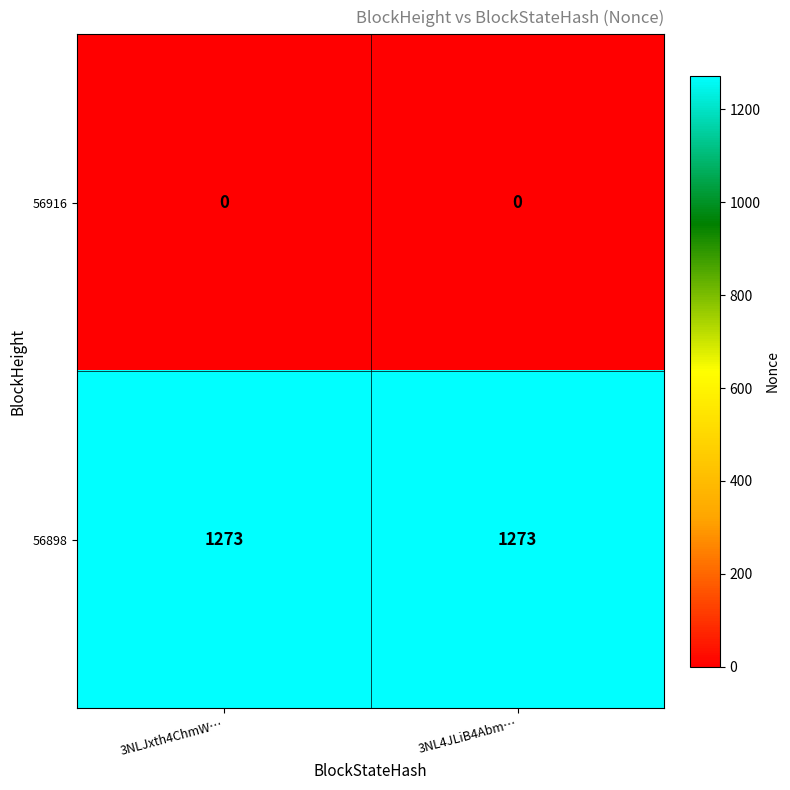

At 3NLJxth4ChmW…, list the series in order from smallest to largest.

56916, 56898